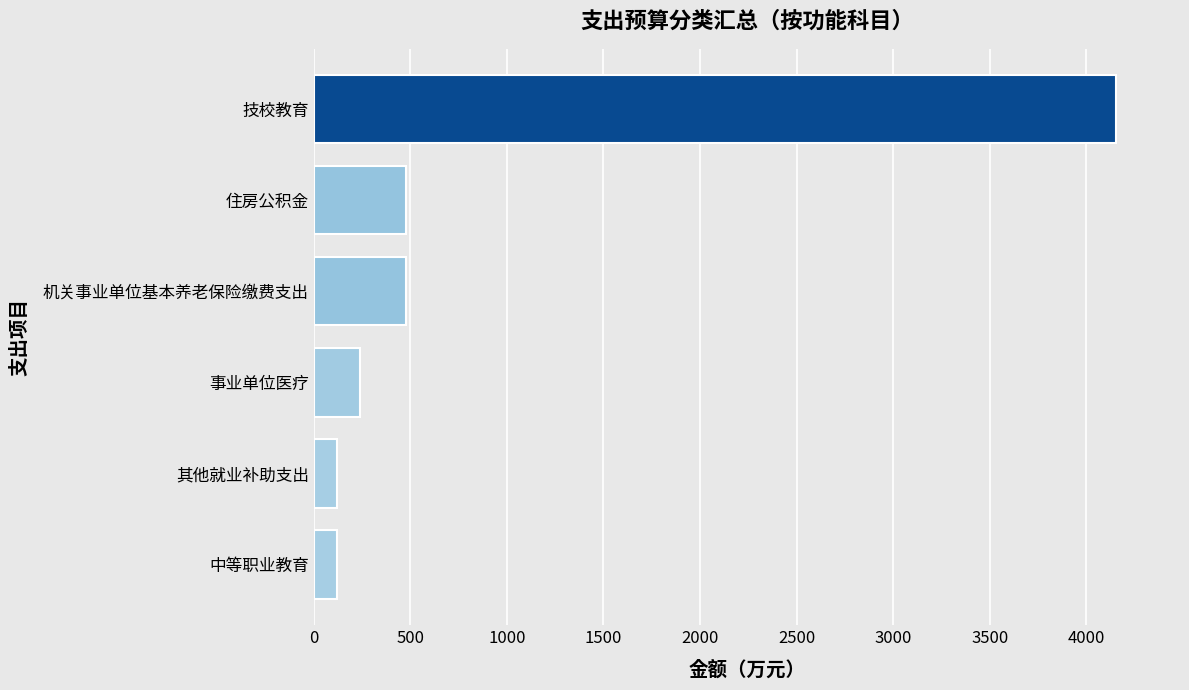

Count the number of categories in the chart.

6